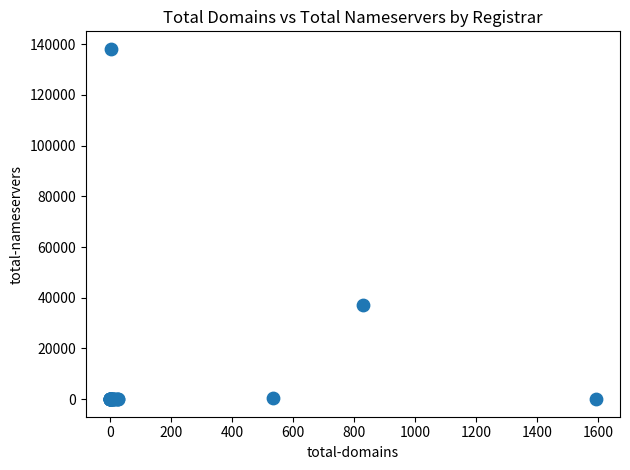

What Y value in the scatter plot is closest to 69094?

37261